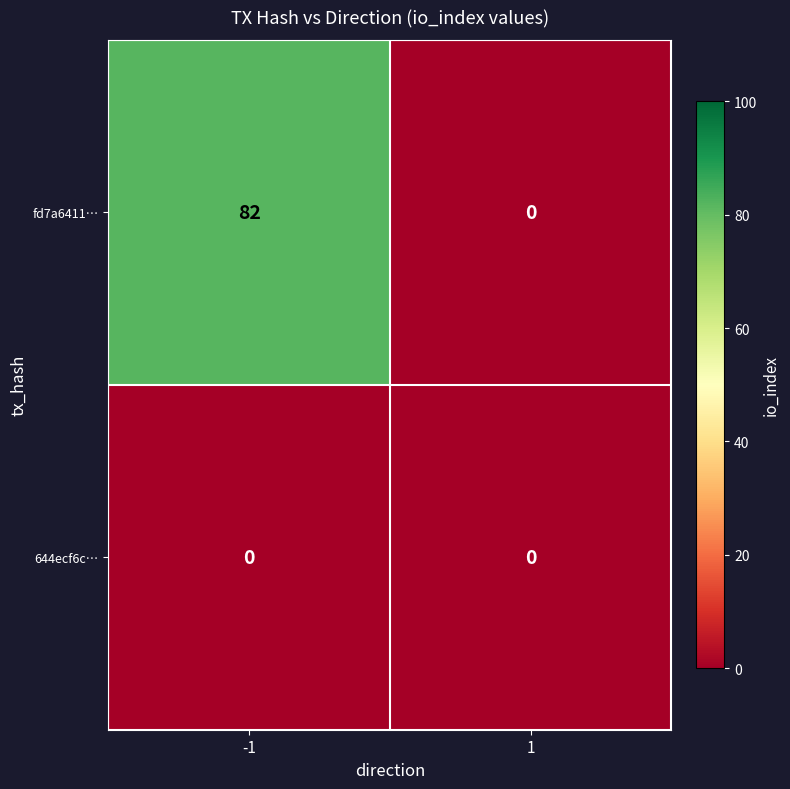

Reading left to right, list all the values displayed in this chart.

fd7a6411…: 82	0
644ecf6c…: 0	0